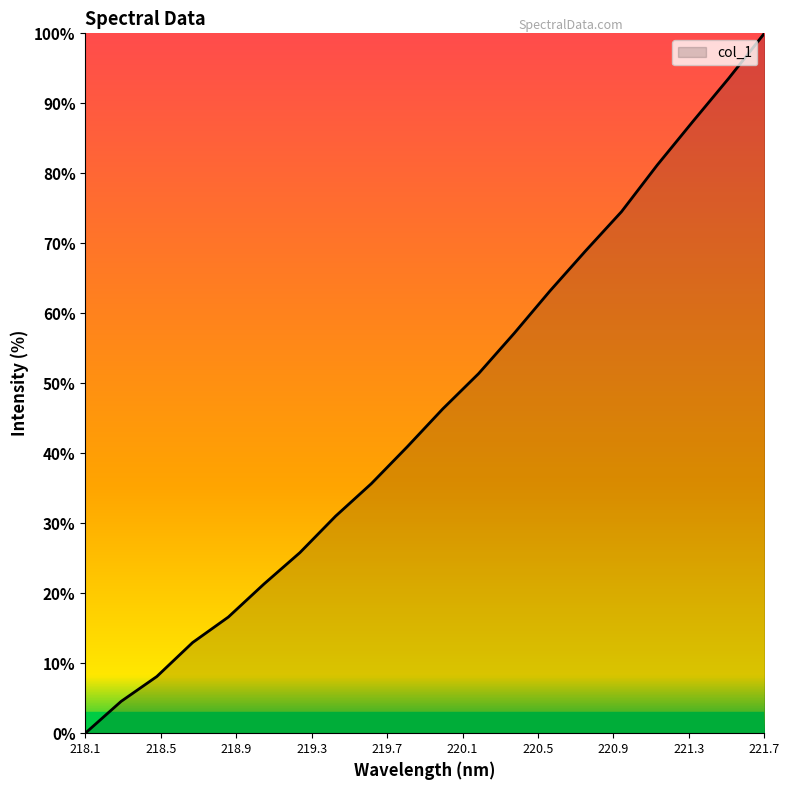

What is the difference between the maximum and minimum values?

100.0